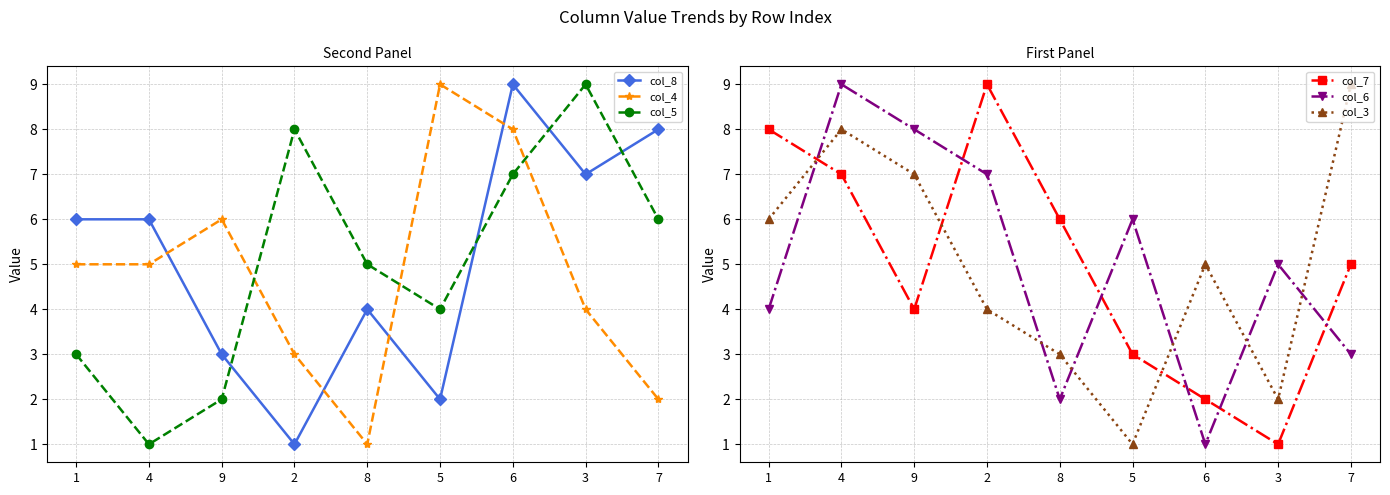

True or false: col_3 and col_5 intersect in this chart.

True